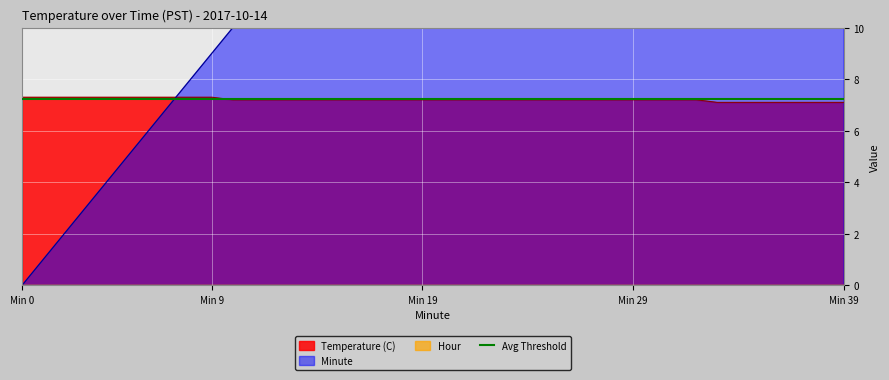

What is the value of the Minute point at the 34th from the left?

33.0